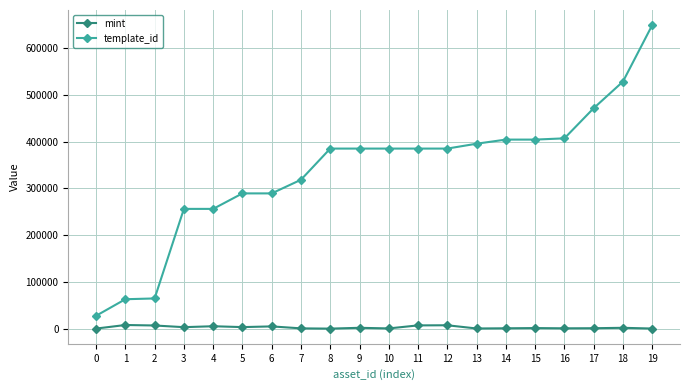

How many lines are shown in the chart?

2